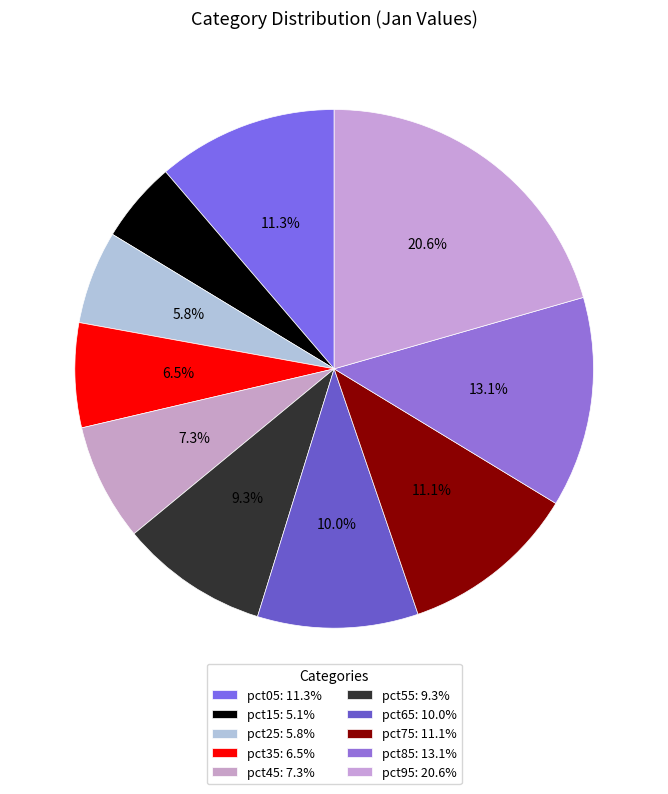

What is the total percentage of pct15 and pct55?

14.3%